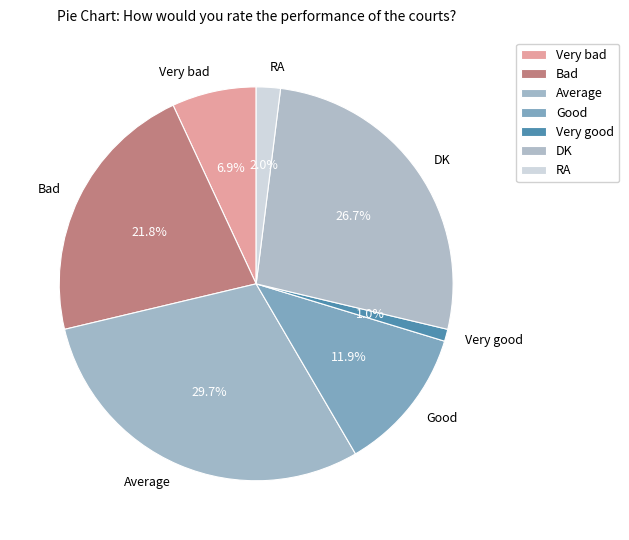

To the nearest percent, what is the combined percentage of Good and Very good?

13%